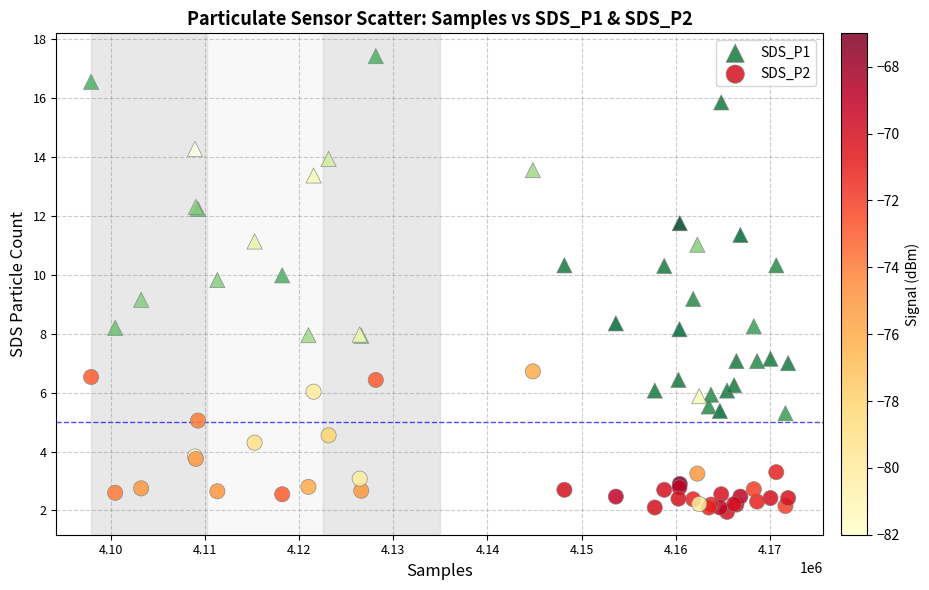

Which series reaches the minimum Y coordinate?

SDS_P2